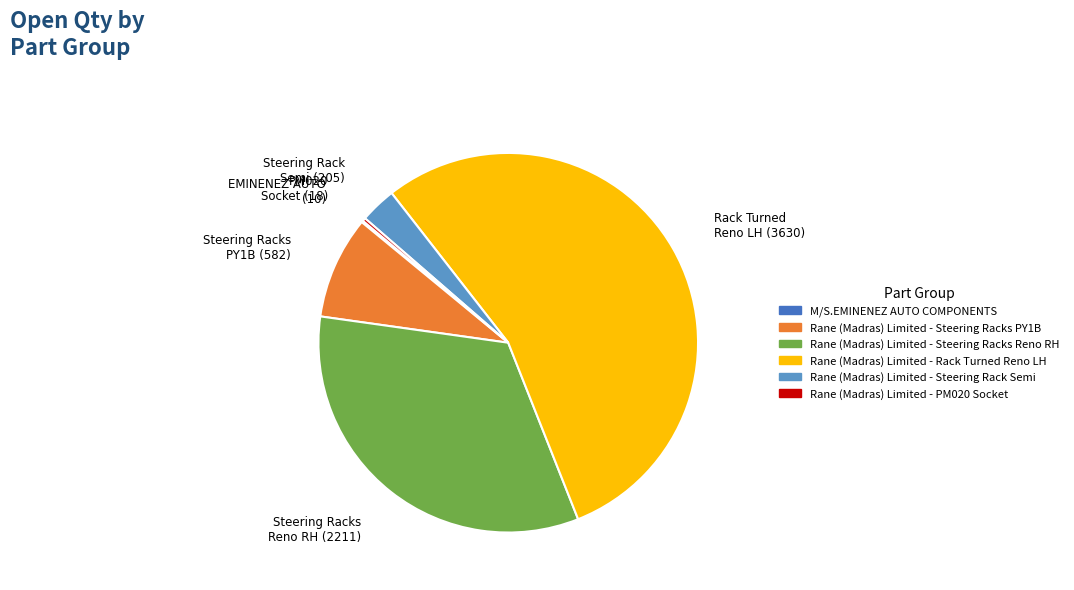

The Rane (Madras) Limited - Rack Turned Reno LH slice represents 55% of the pie. True or false?

True